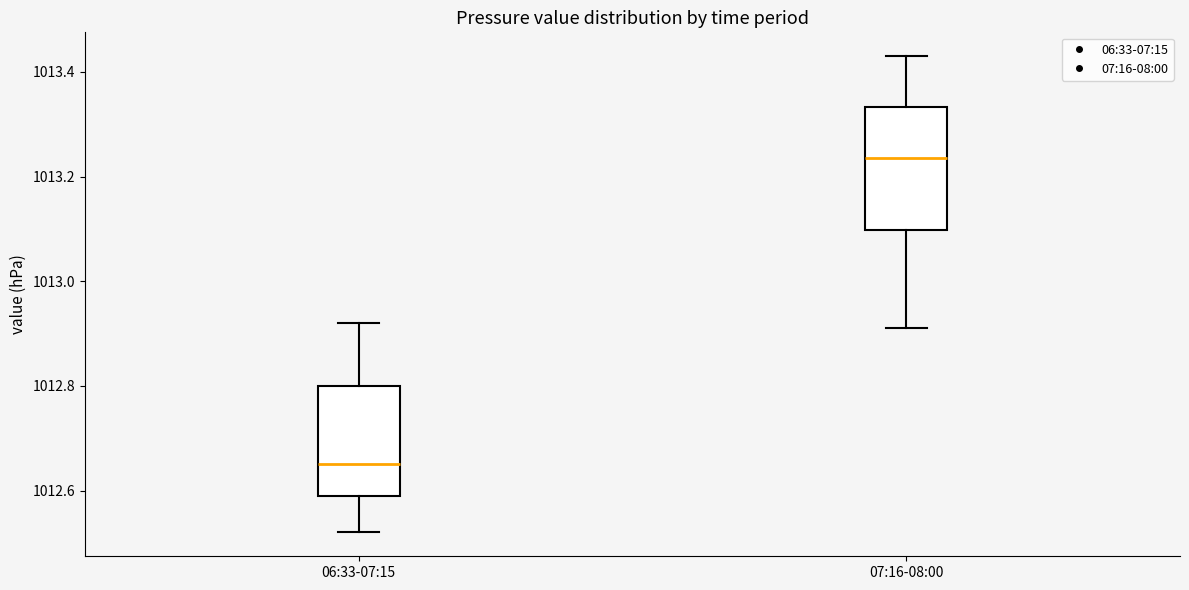

Where does the lower whisker of the box for 06:33-07:15 end on the y-axis? The values are not printed on the chart, so give them approximately, as read against the axis.

1012.52